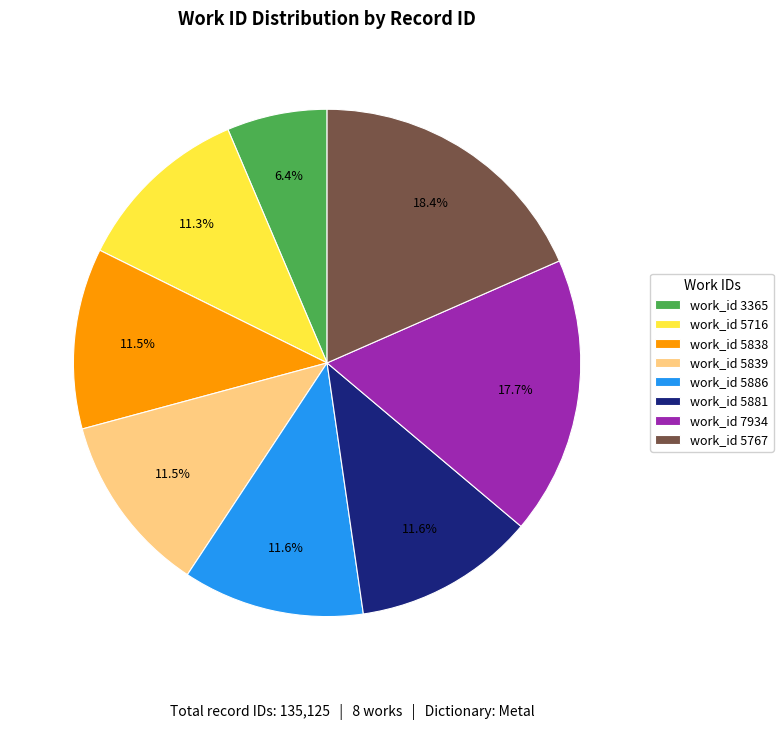

Which category has the biggest portion of the pie?

work_id 5767